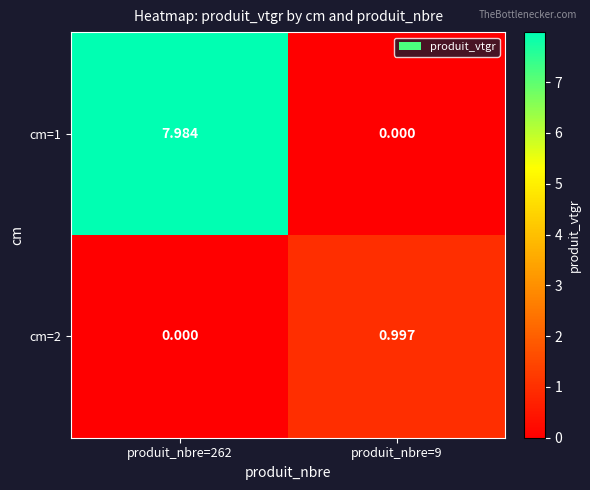

Which series changed the most between produit_nbre=262 and produit_nbre=9?

cm=1